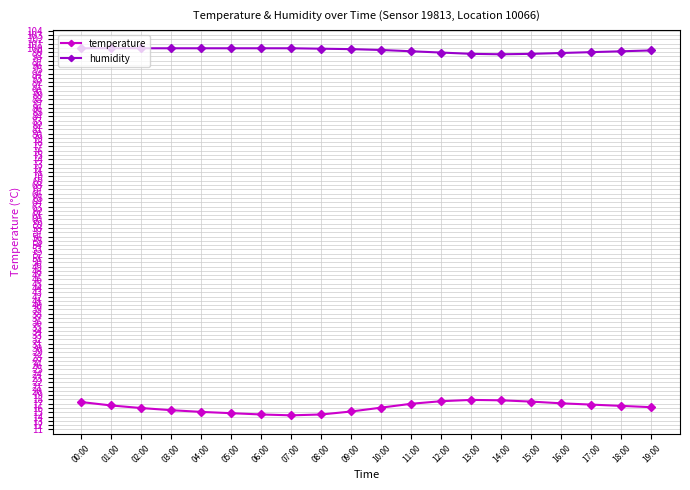

True or false: humidity and temperature cross at least once.

False